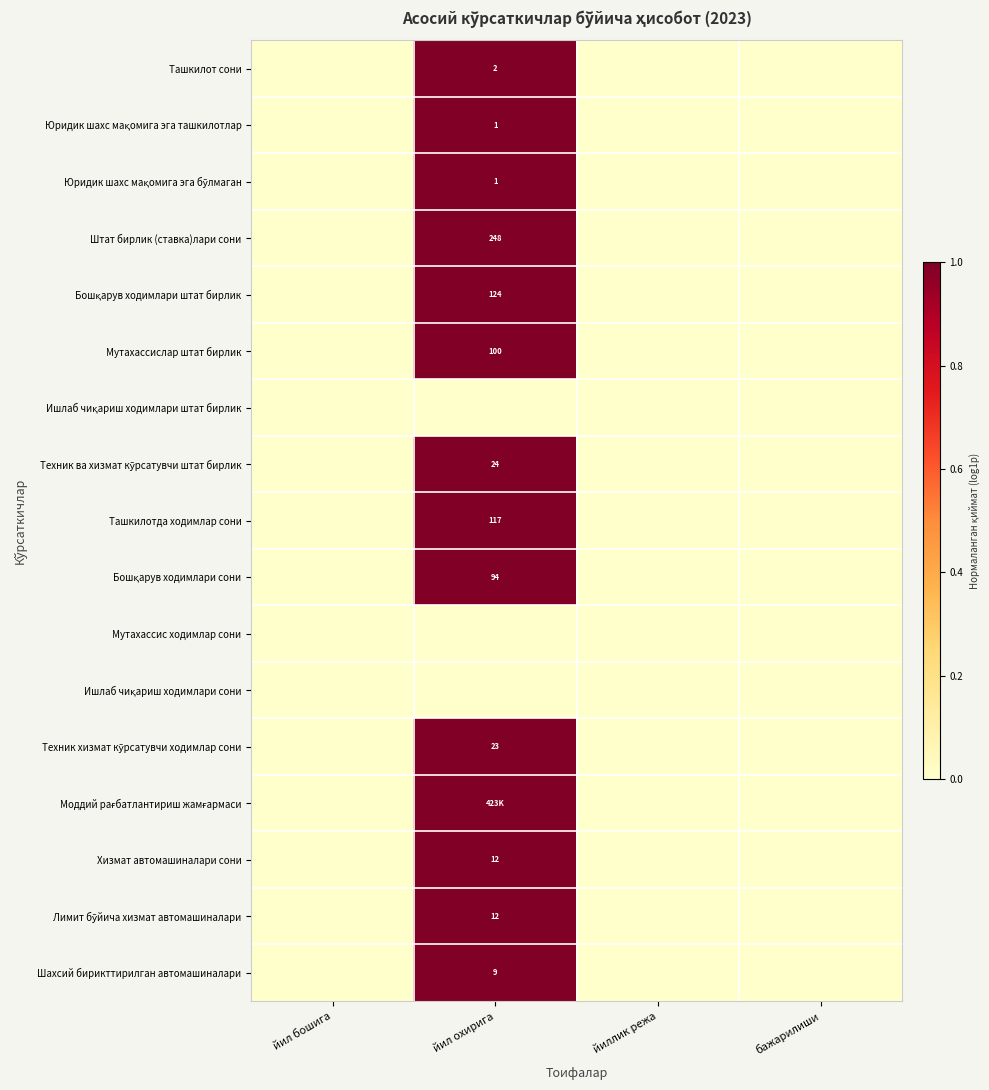

Where is Ишлаб чиқариш ходимлари штат бирлик nearest to the value 0?

йил бошига